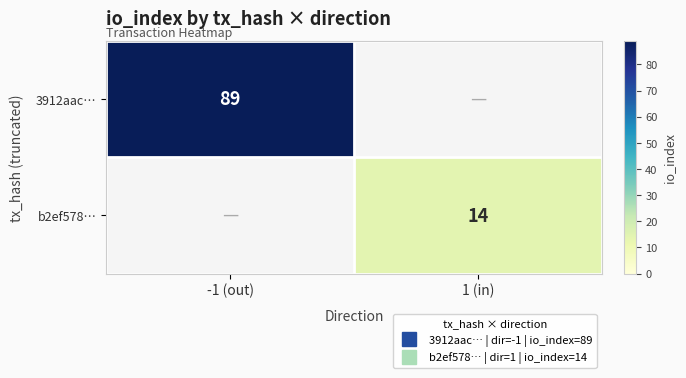

At how many categories does at least one series exceed 87?

1